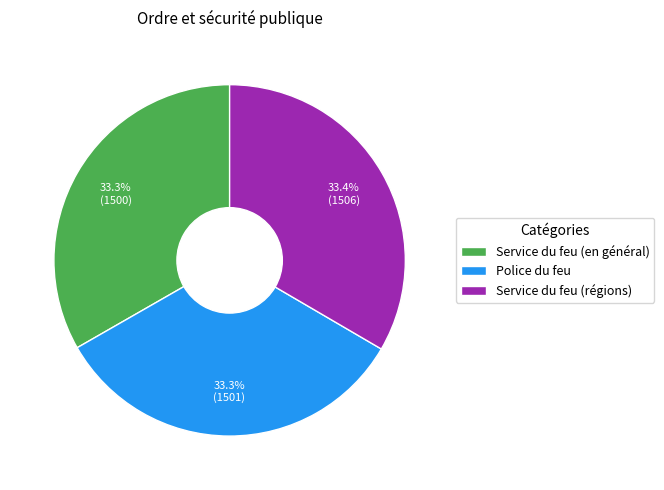

What percentage do Police du feu and Service du feu (en général) together represent?

66.6%